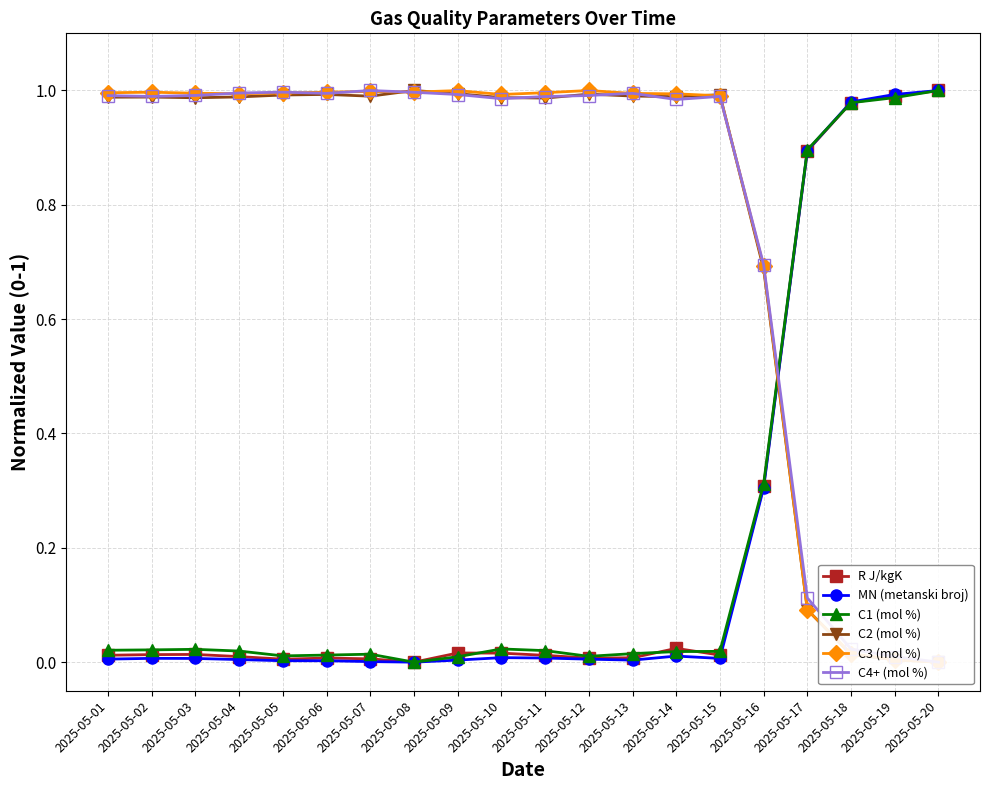

After their last crossing, which series has the higher values: C4+ (mol %) or R J/kgK?

R J/kgK